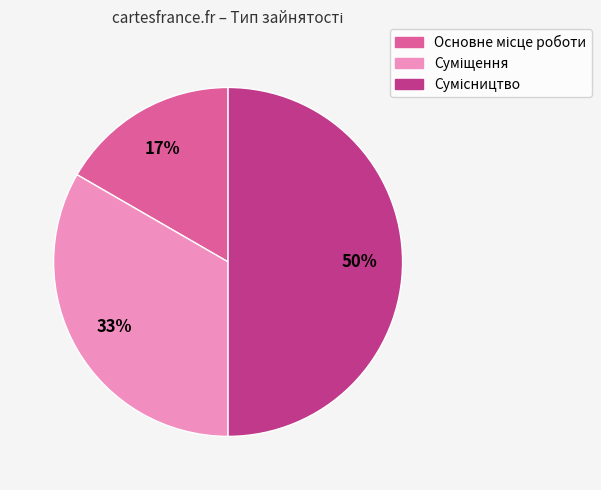

To the nearest percent, what is the average slice percentage?

33%